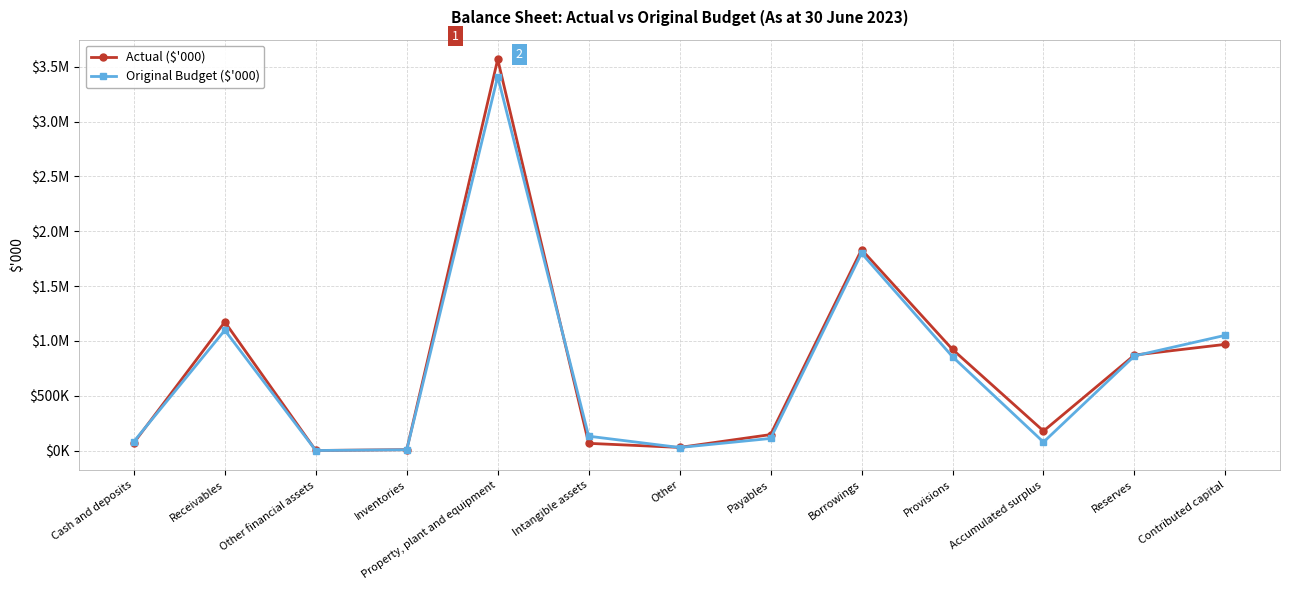

What are all the series names shown in the legend?

Actual ($'000), Original Budget ($'000)